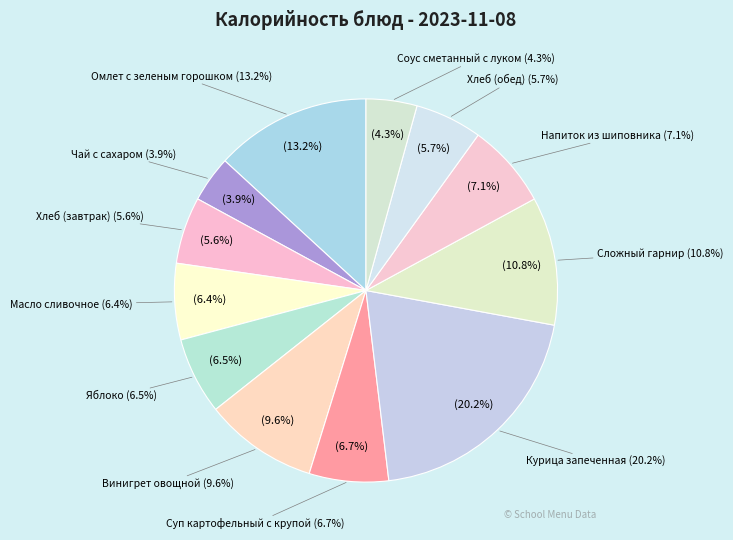

To the nearest percent, what is the average slice percentage?

8%